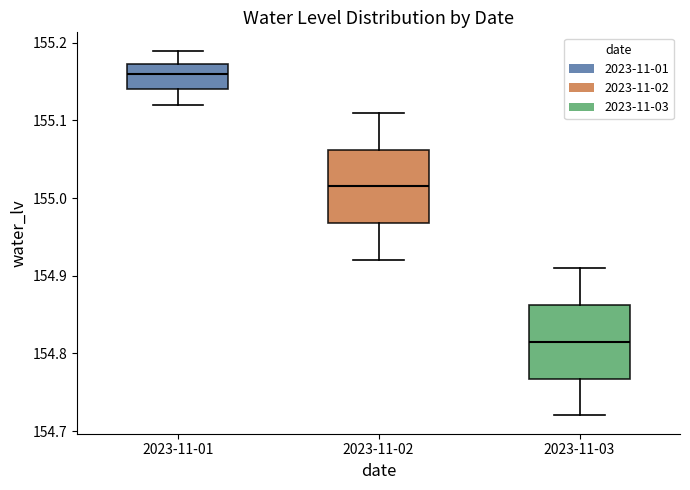

Which box has the lowest median line?

2023-11-03